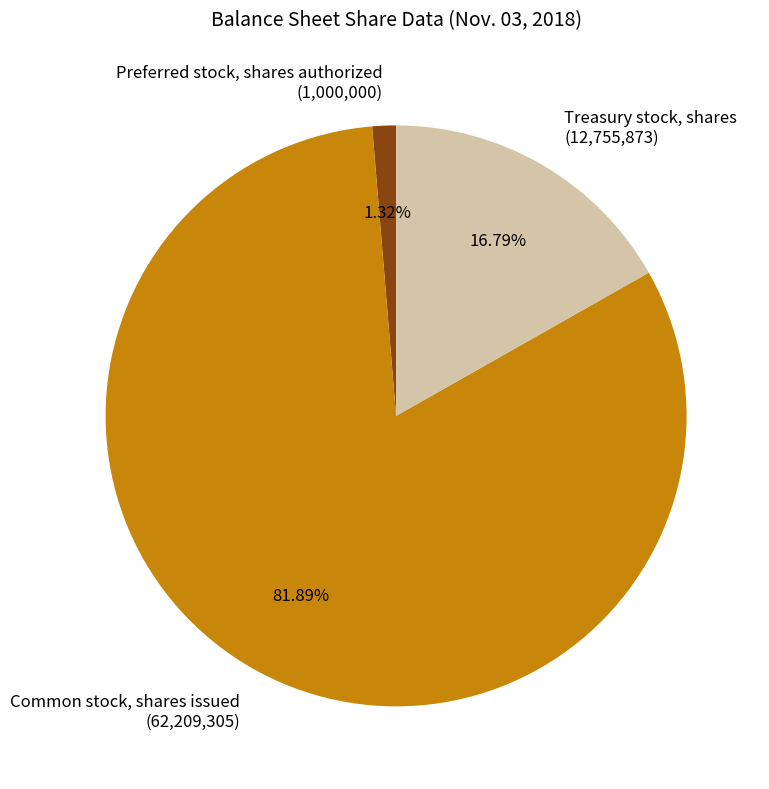

True or false: Common stock, shares issued accounts for 91% of the total.

False